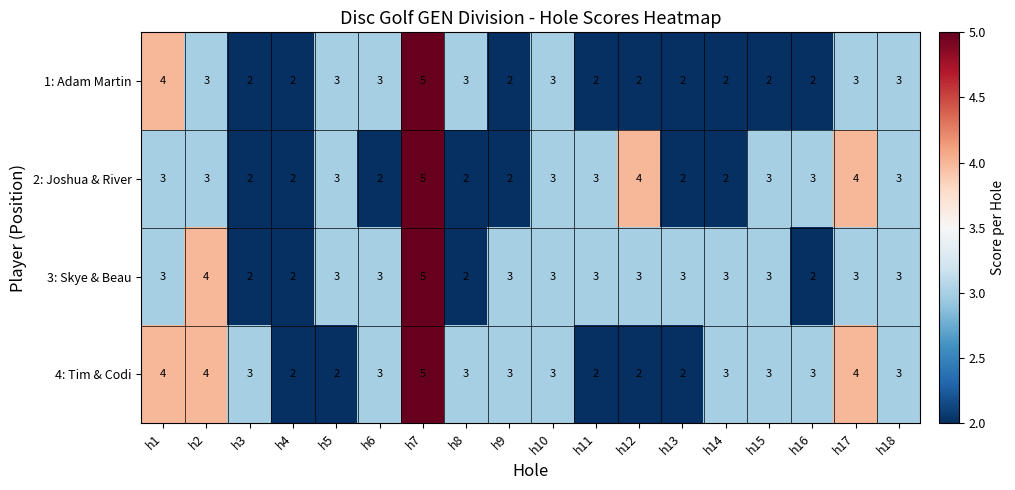

At which category is the sum across all series the highest?

h7